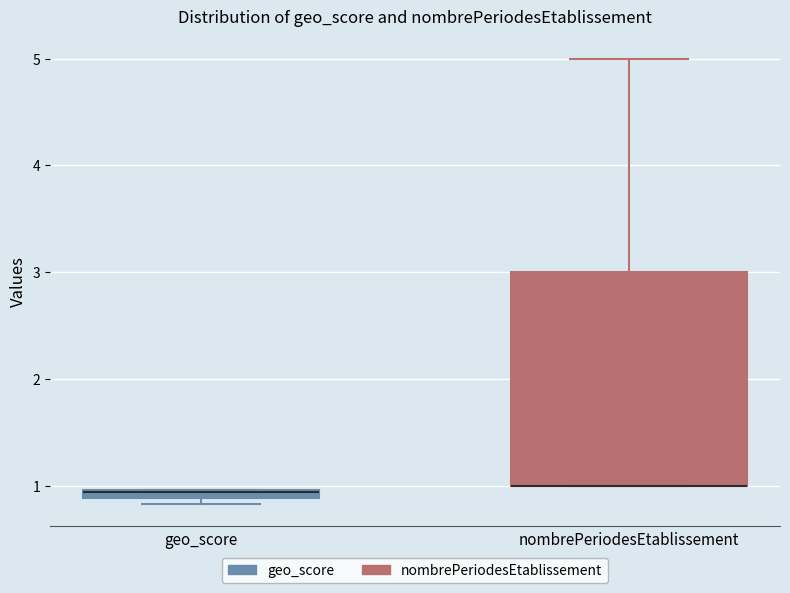

Comparing the boxes themselves (not the whiskers), which one is the tallest?

nombrePeriodesEtablissement